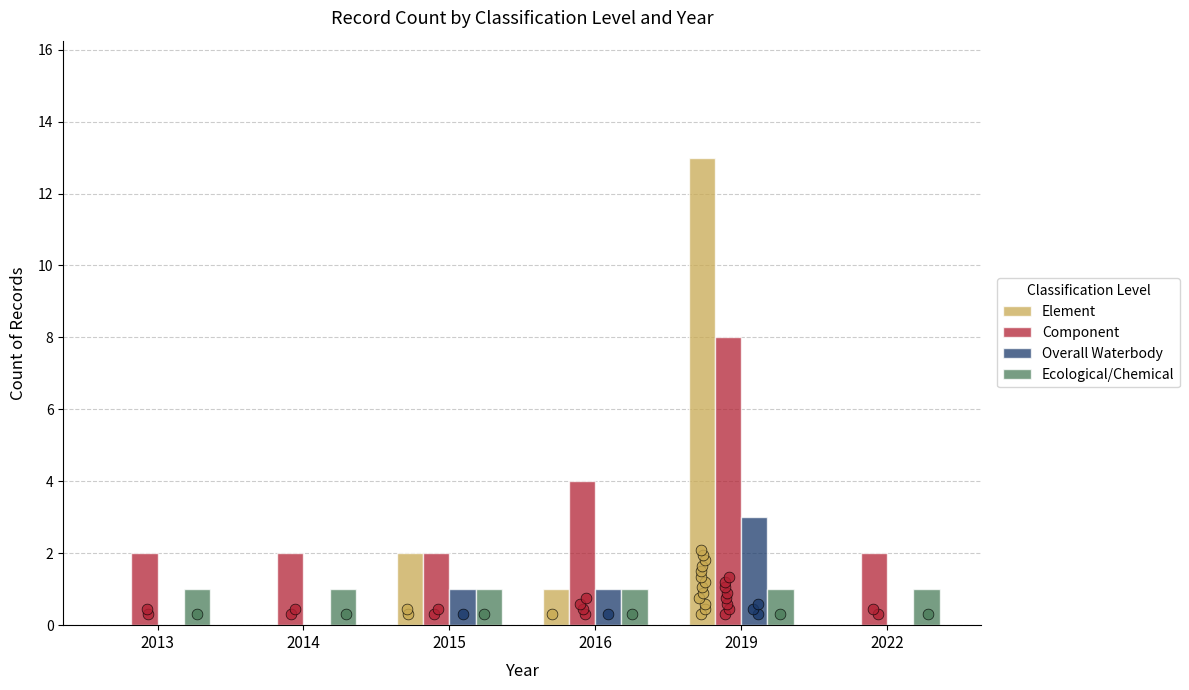

Which series has the largest Y range (max minus min)?

Element